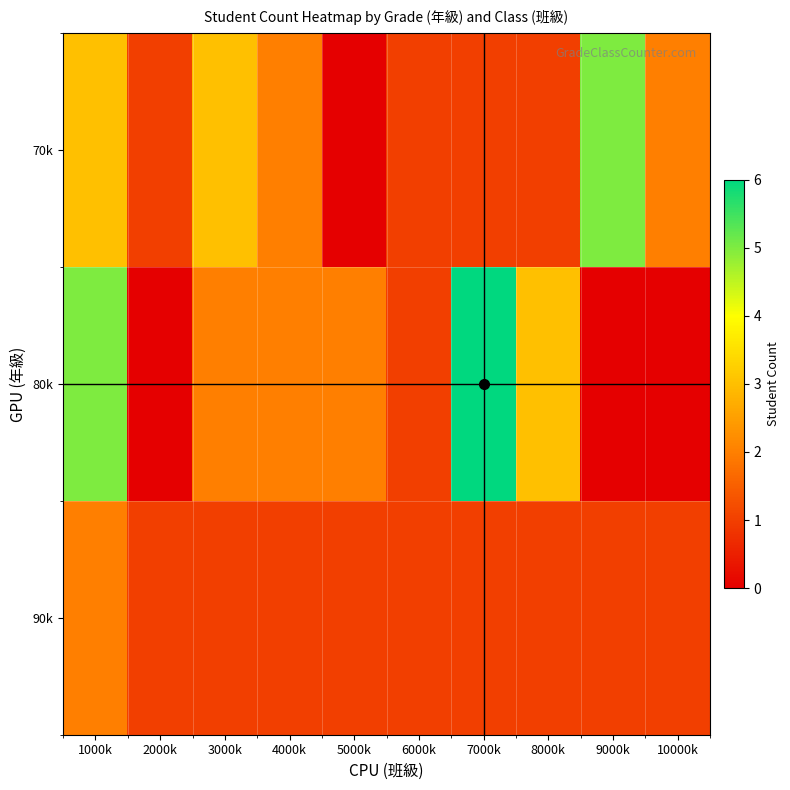

Reading right to left, list all the values displayed in this chart.

70k: 10000k=2	9000k=5	8000k=1	7000k=1	6000k=1	5000k=0	4000k=2	3000k=3	2000k=1	1000k=3
80k: 10000k=0	9000k=0	8000k=3	7000k=6	6000k=1	5000k=2	4000k=2	3000k=2	2000k=0	1000k=5
90k: 10000k=1	9000k=1	8000k=1	7000k=1	6000k=1	5000k=1	4000k=1	3000k=1	2000k=1	1000k=2